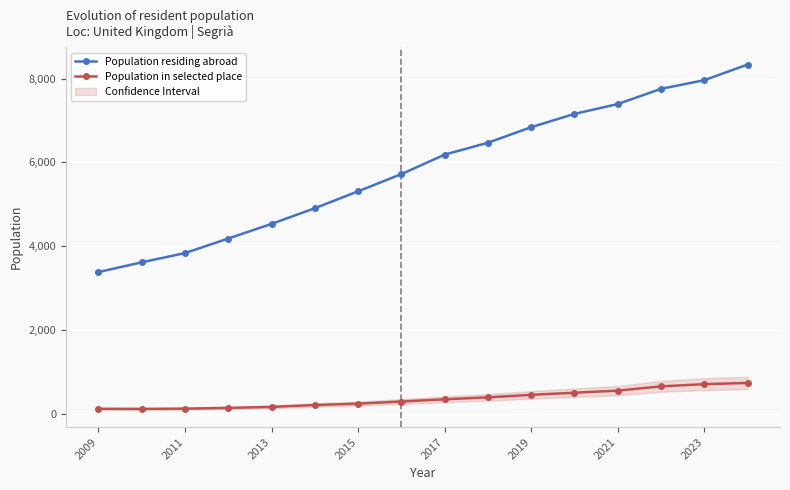

Does the chart display data point markers on the line(s)?

Yes